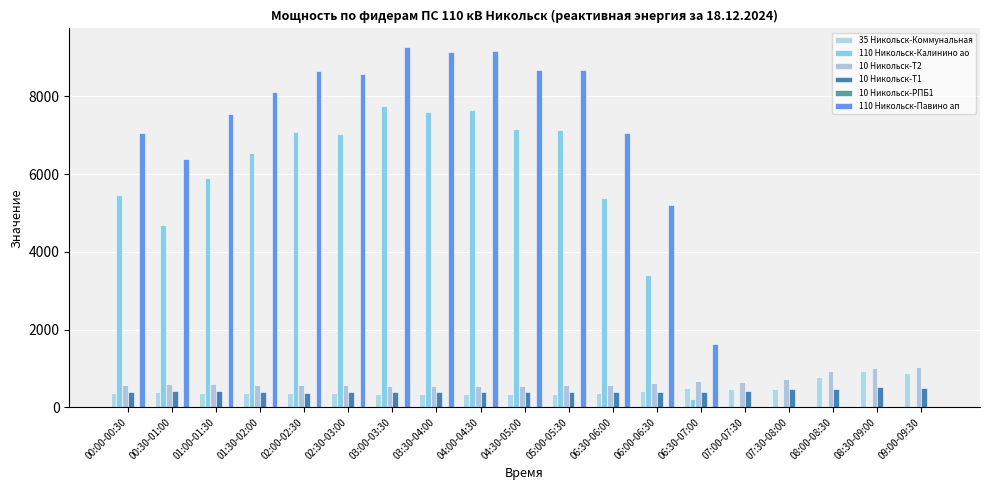

How many distinct data groups are displayed?

6